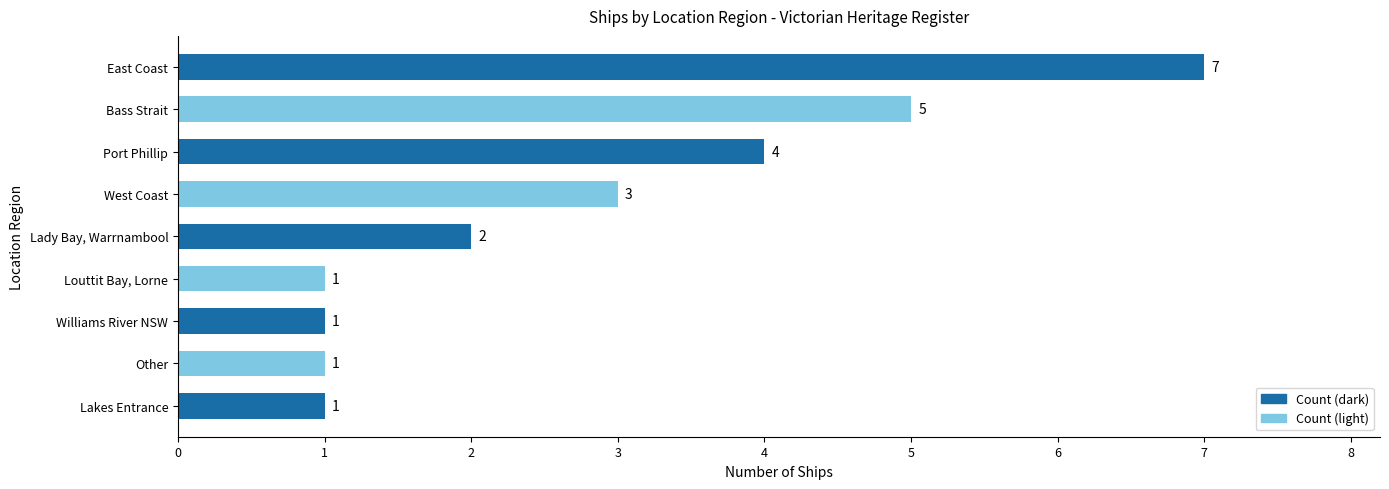

Approximately how many times larger is the value at Lakes Entrance compared to West Coast?

0.3